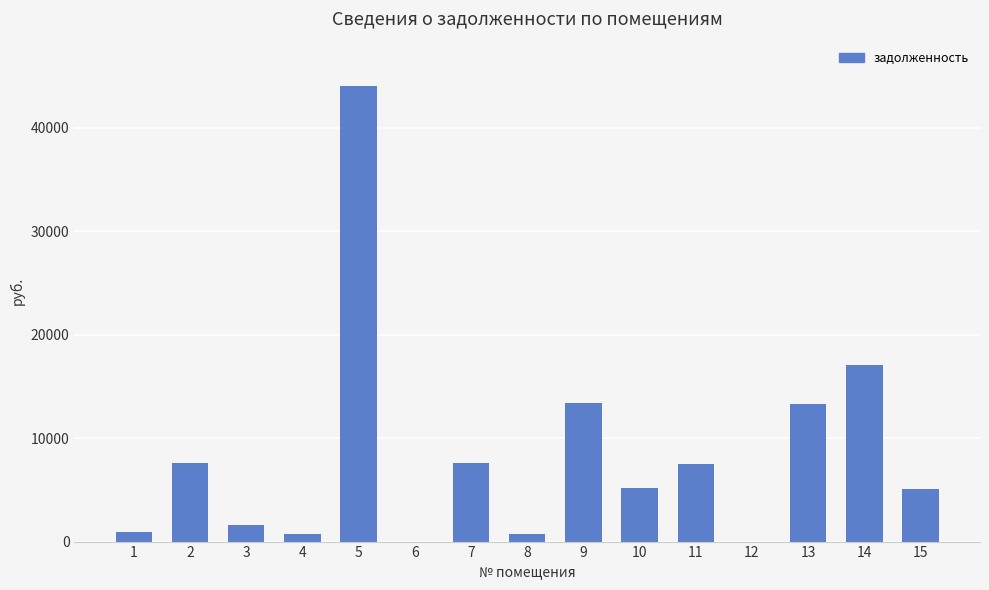

The value at 14 is 27251.1. True or false?

False